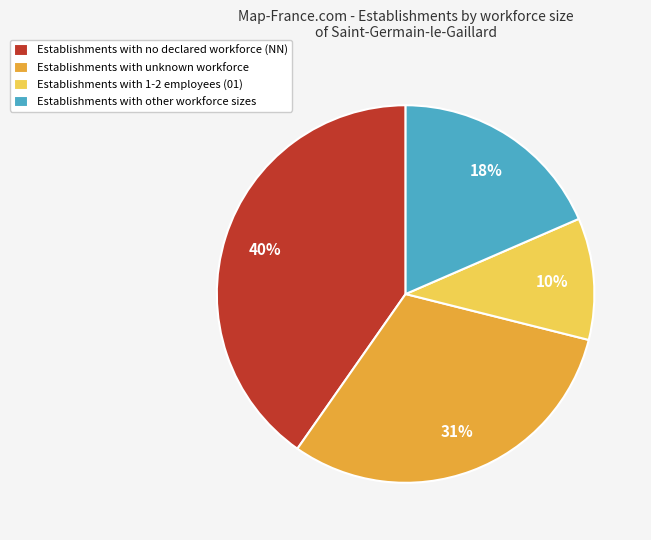

To the nearest percent, what is the average slice percentage?

25%